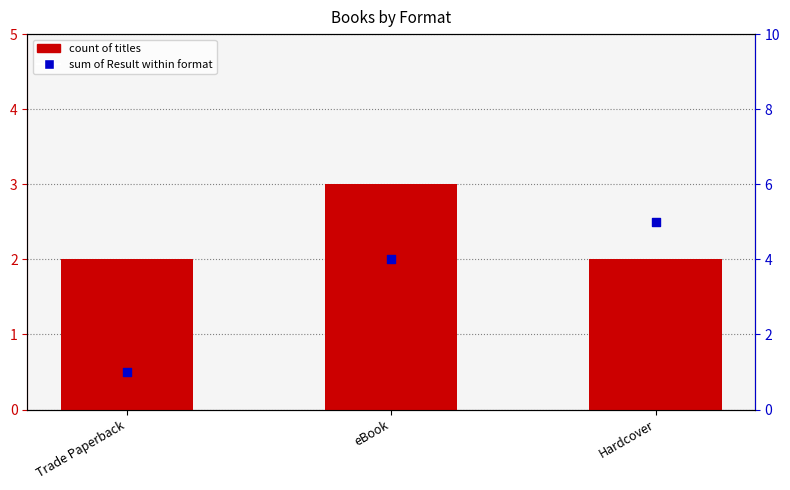

Which series has the largest total across all categories?

sum of Result within format